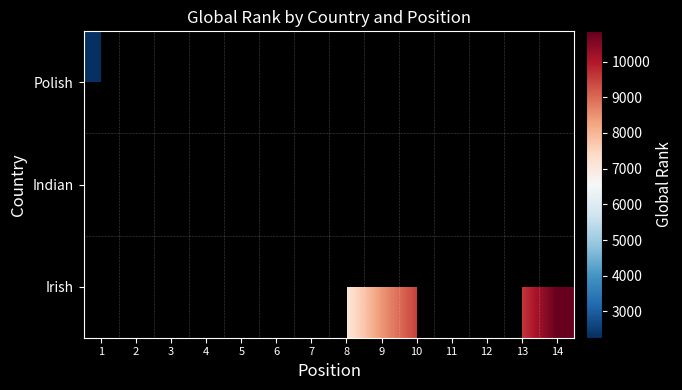

At how many categories does at least one series exceed 9197?

5